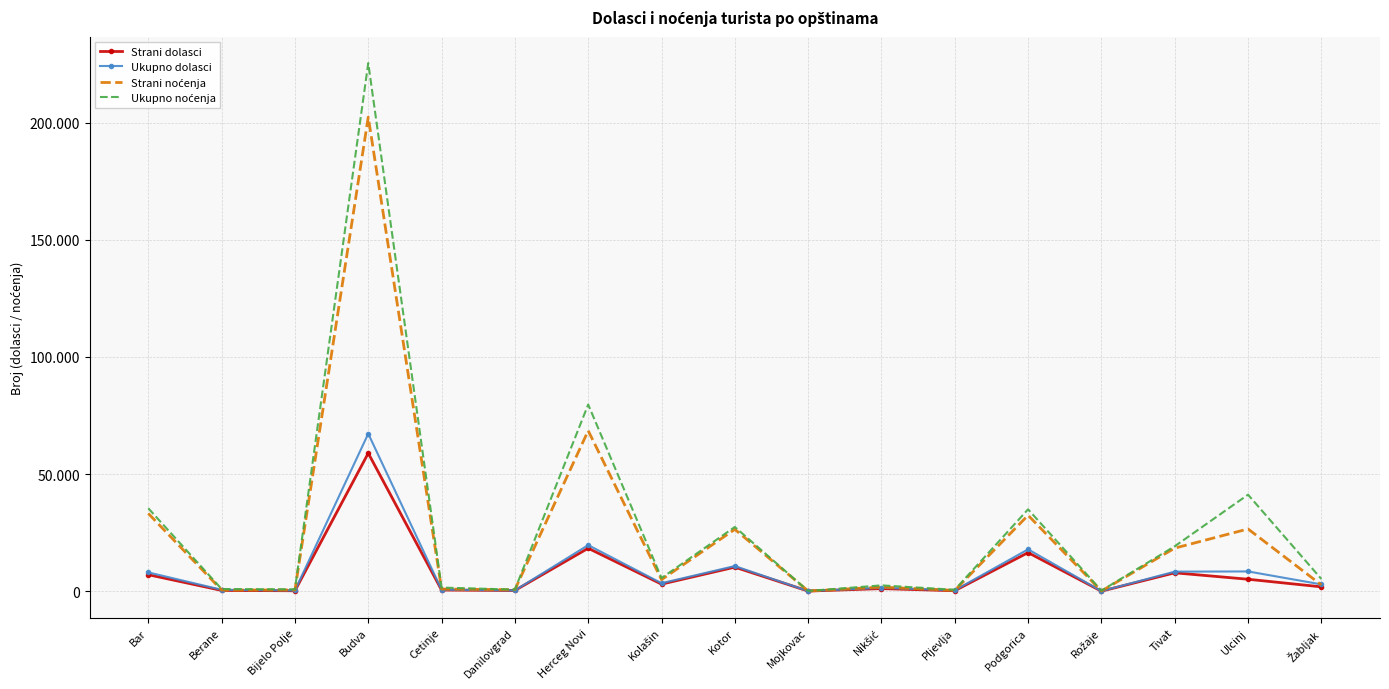

Reading left to right, list all the values displayed in this chart.

Strani dolasci: Bar=7059	Berane=358	Bijelo Polje=211	Budva=58920	Cetinje=522	Danilovgrad=327	Herceg Novi=18350	Kolašin=3037	Kotor=10284	Mojkovac=78	Nikšić=1131	Pljevlja=227	Podgorica=16494	Rožaje=36	Tivat=7868	Ulcinj=5124	Žabljak=1880
Ukupno dolasci: Bar=8041	Berane=627	Bijelo Polje=324	Budva=67242	Cetinje=670	Danilovgrad=367	Herceg Novi=19681	Kolašin=3433	Kotor=10757	Mojkovac=86	Nikšić=1469	Pljevlja=411	Podgorica=17875	Rožaje=63	Tivat=8367	Ulcinj=8456	Žabljak=2933
Strani noćenja: Bar=33207	Berane=520	Bijelo Polje=548	Budva=202367	Cetinje=937	Danilovgrad=656	Herceg Novi=68524	Kolašin=4947	Kotor=26425	Mojkovac=96	Nikšić=1774	Pljevlja=364	Podgorica=32434	Rožaje=88	Tivat=18399	Ulcinj=26589	Žabljak=2707
Ukupno noćenja: Bar=35415	Berane=938	Bijelo Polje=835	Budva=225420	Cetinje=1560	Danilovgrad=707	Herceg Novi=79682	Kolašin=5640	Kotor=27433	Mojkovac=123	Nikšić=2507	Pljevlja=629	Podgorica=34965	Rožaje=271	Tivat=19195	Ulcinj=41216	Žabljak=5237